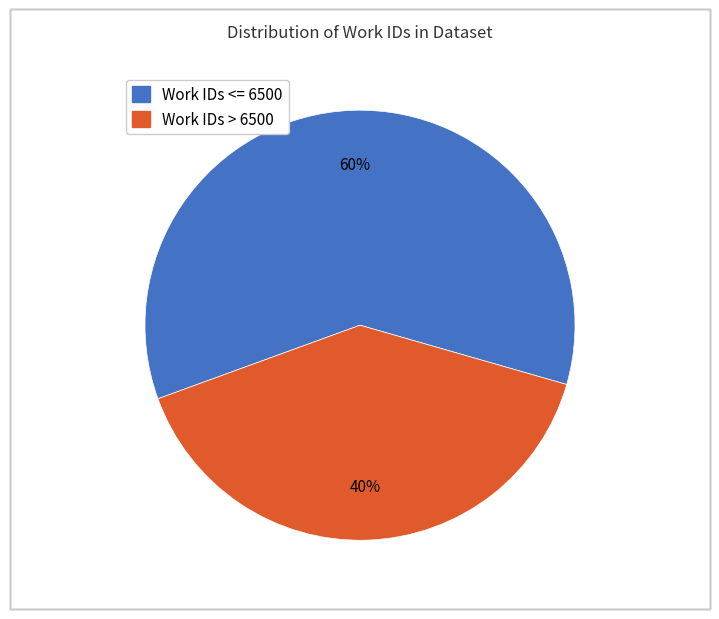

To the nearest percent, what is the average slice percentage?

50%